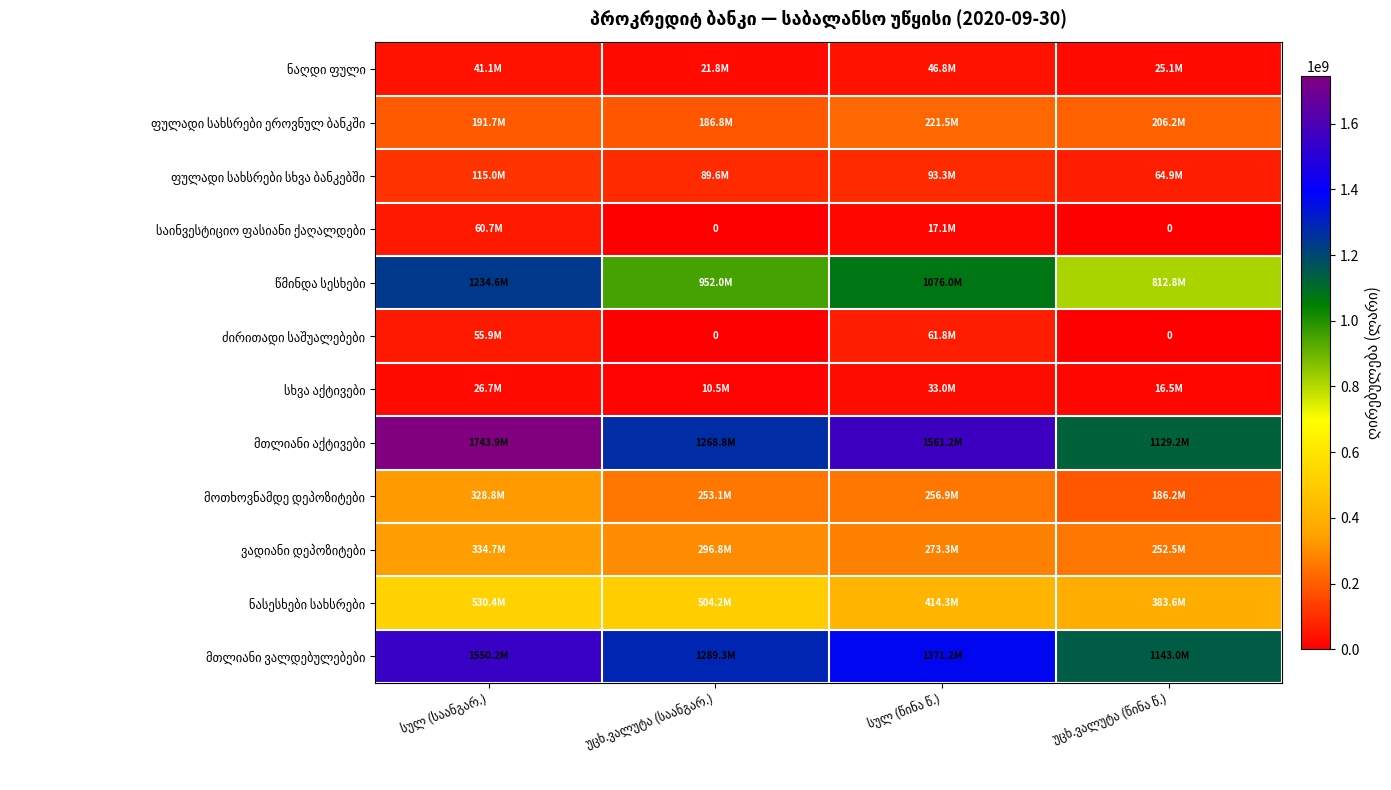

What is the difference between the სხვა აქტივები values at უცხ.ვალუტა (საანგარ.) and უცხ.ვალუტა (წინა წ.)?

6002779.1